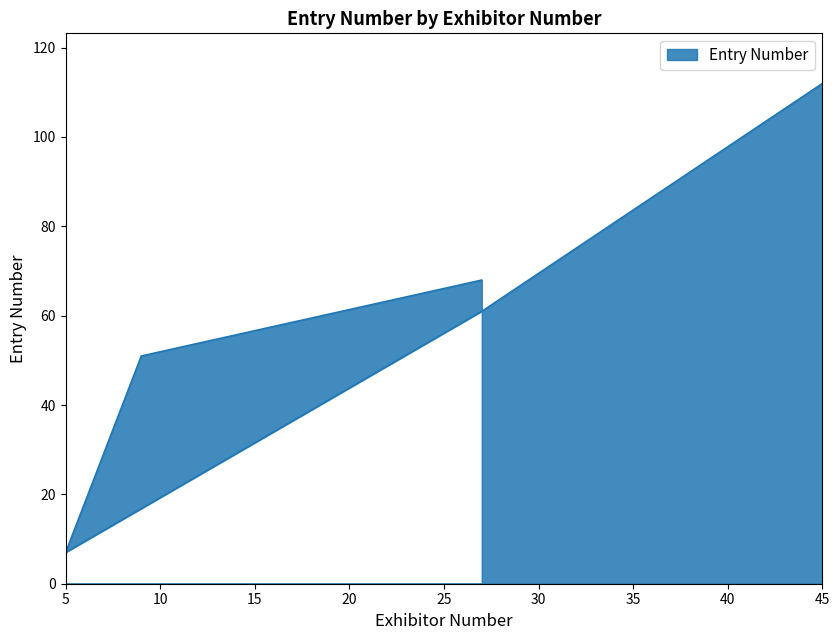

List the labels in order of value, largest first.

45, 27, 27, 9, 5